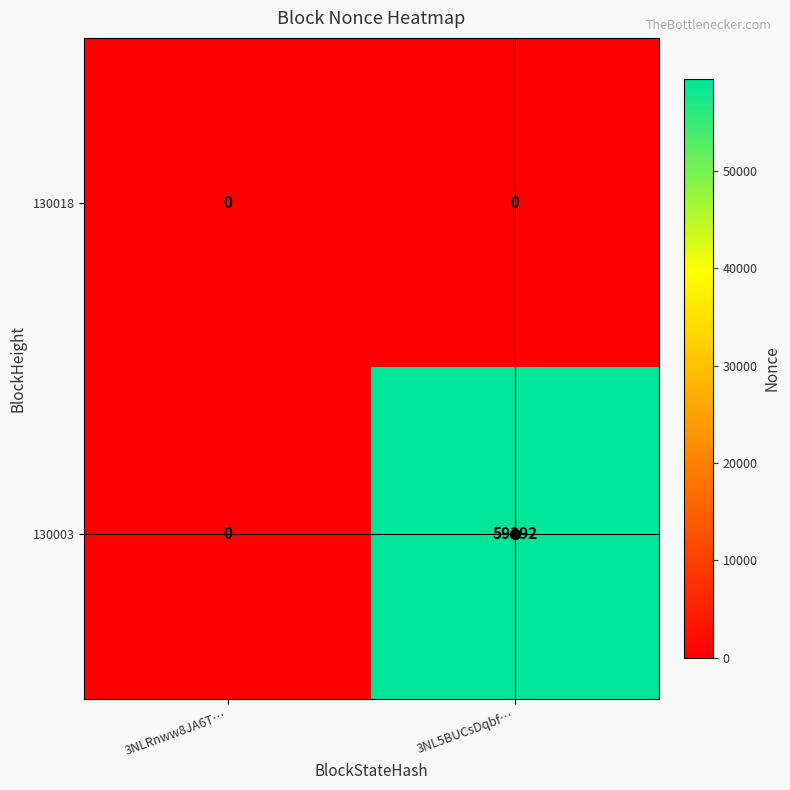

Between 3NLRnww8JA6T… and 3NL5BUCsDqbf…, which series saw the biggest shift?

130003